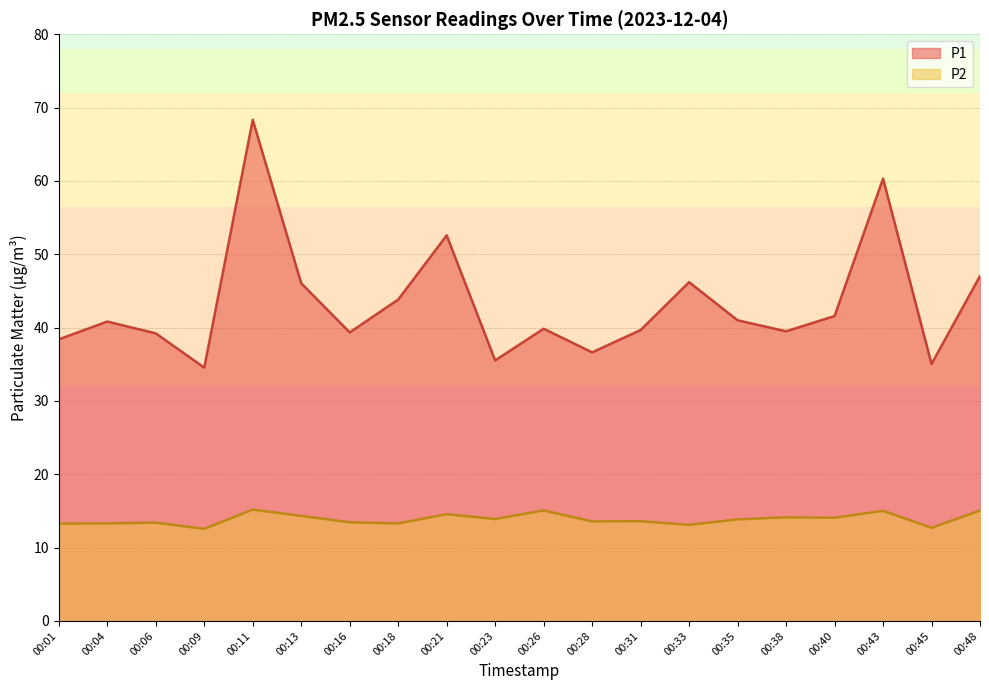

At which label is P1 closest to 51?

00:21